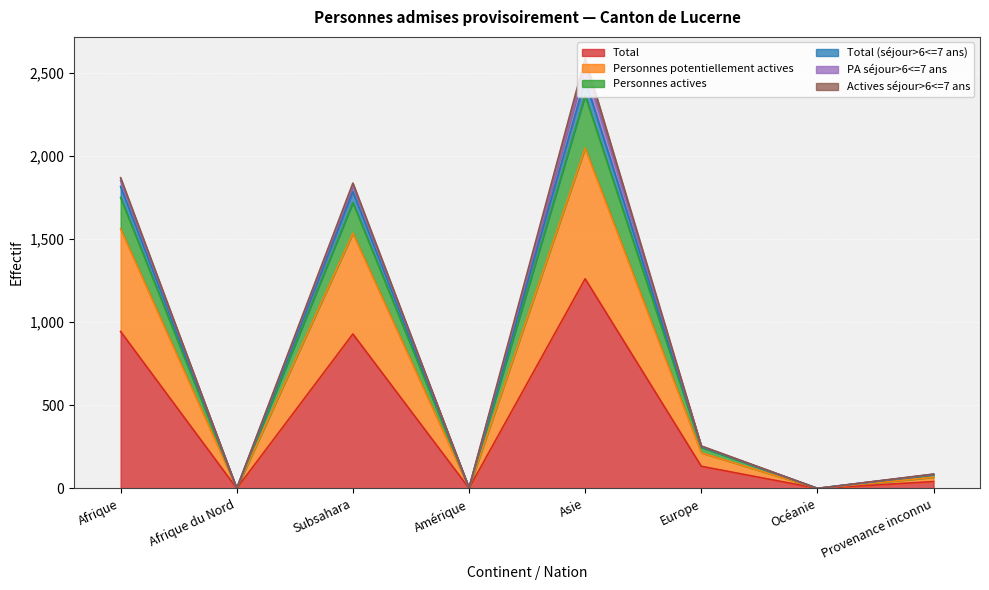

The value of Total at Afrique du Nord is 0. True or false?

True